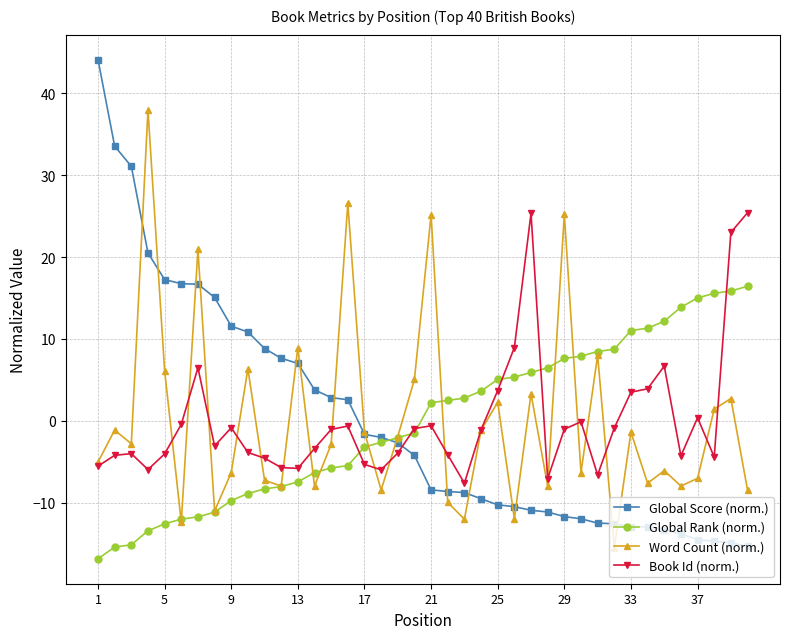

What is the value of the Global Rank (norm.) point at the 35th from the left?

12.2